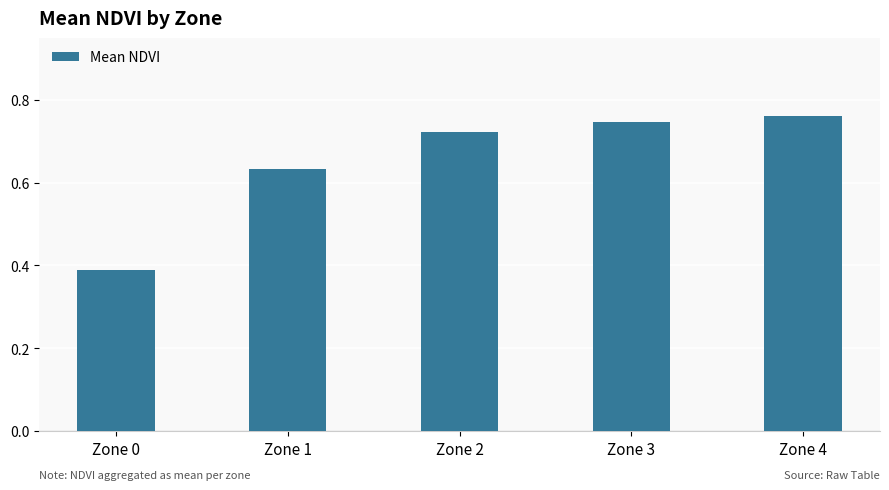

How many series are shown in this chart?

1